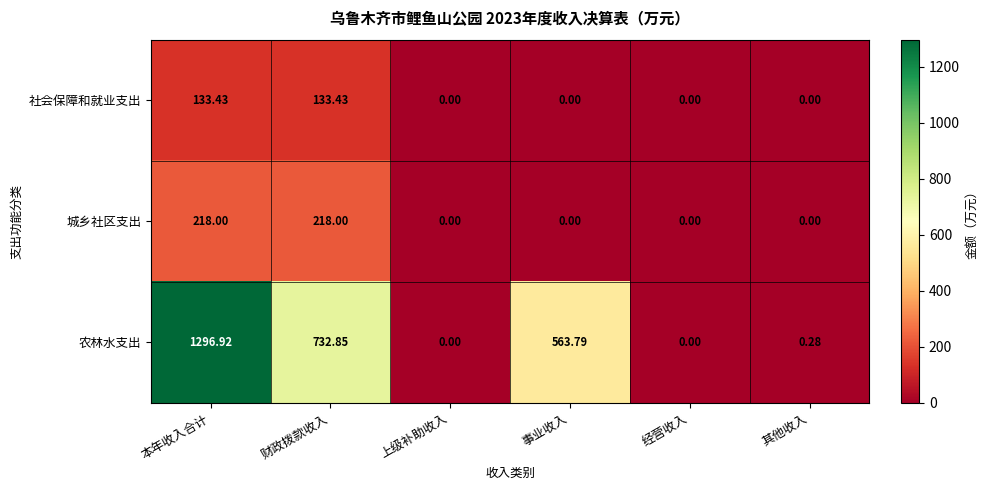

At how many categories does at least one series exceed 1087?

1